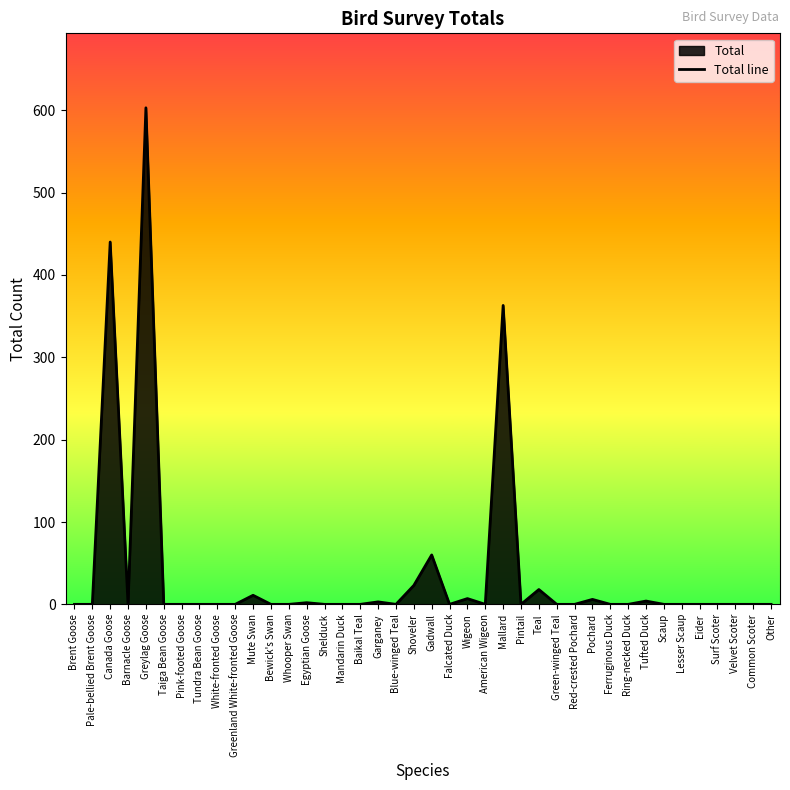

What is the value of the 30th point from the left?

6